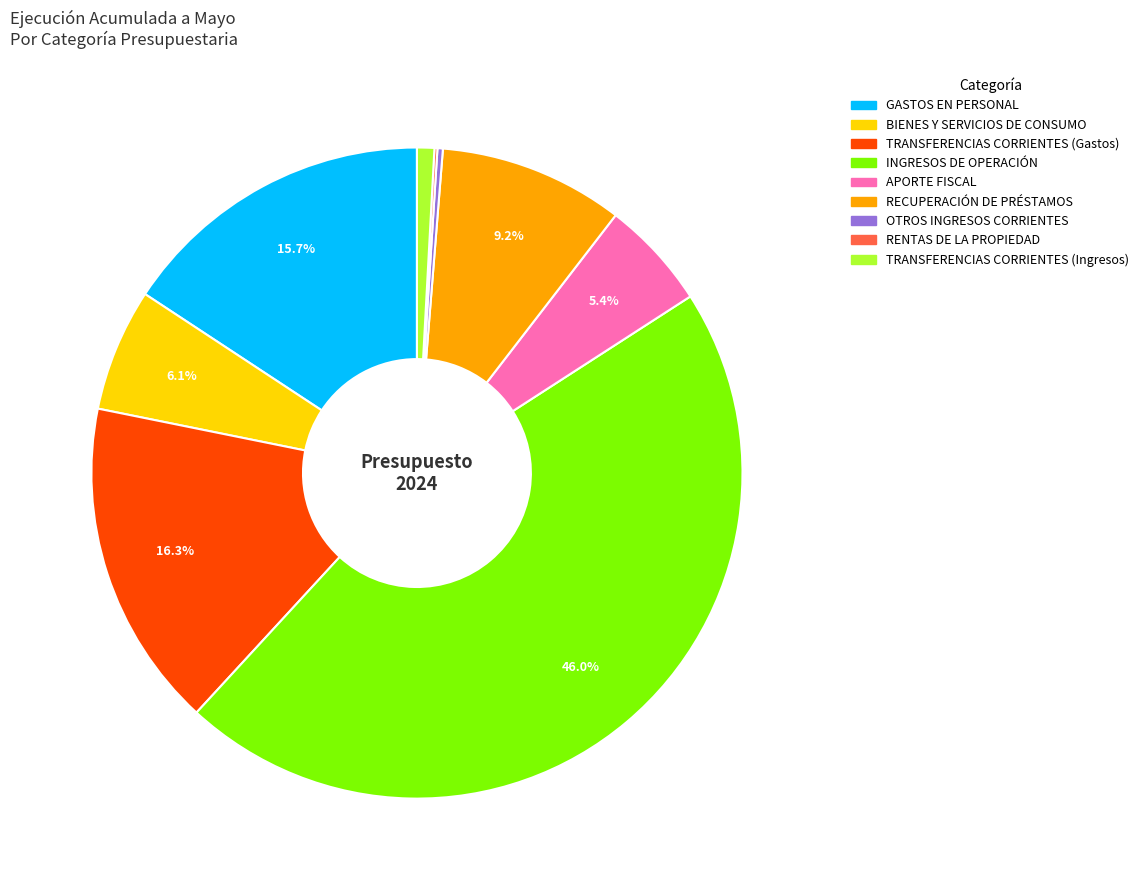

Does RECUPERACIÓN DE PRÉSTAMOS represent more than half of the total?

No